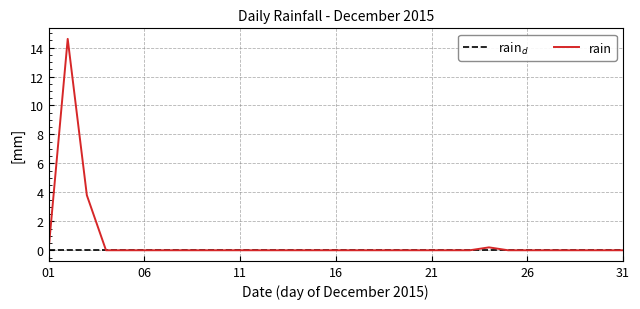

List the series in order of their peak value, highest first.

rain, rain$_d$